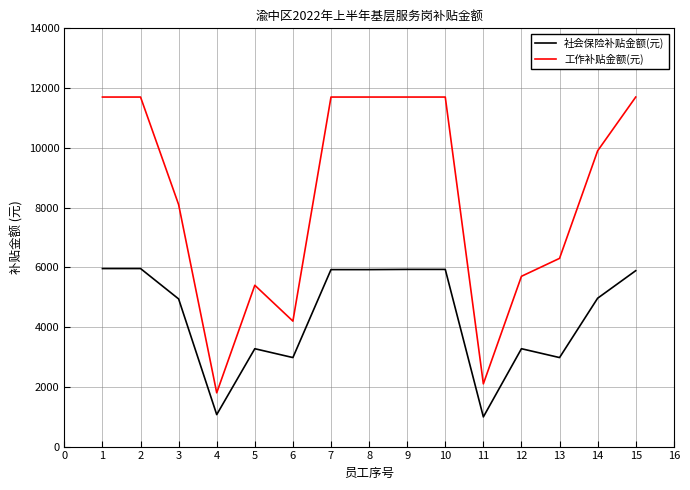

What is the approximate value of 工作补贴金额(元) at 6?

4200.0